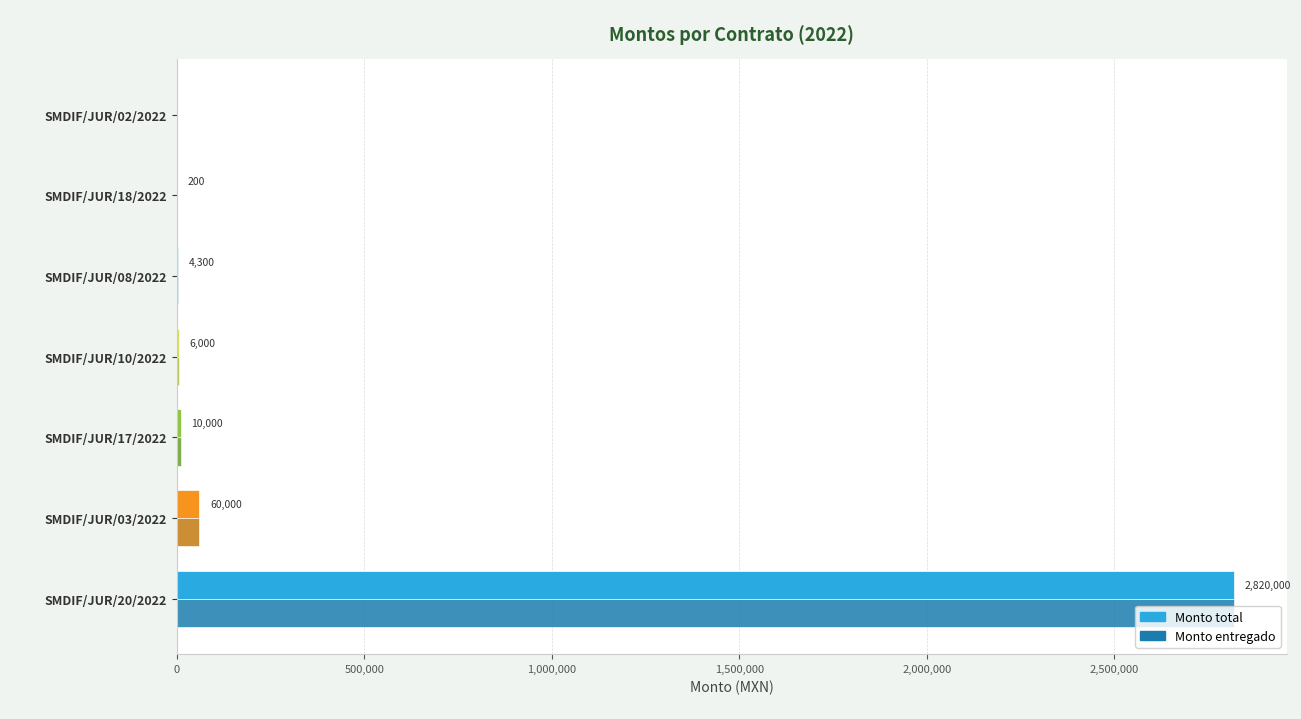

At which category is the sum across all series the highest?

SMDIF/JUR/20/2022